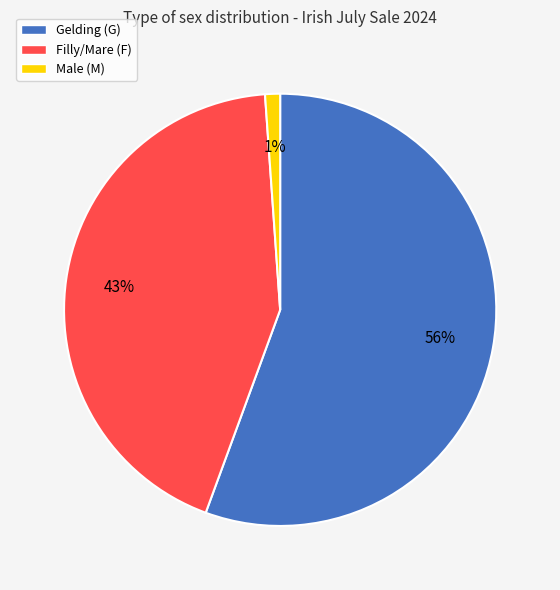

Rank the categories by value from lowest to highest.

Male (M), Filly/Mare (F), Gelding (G)